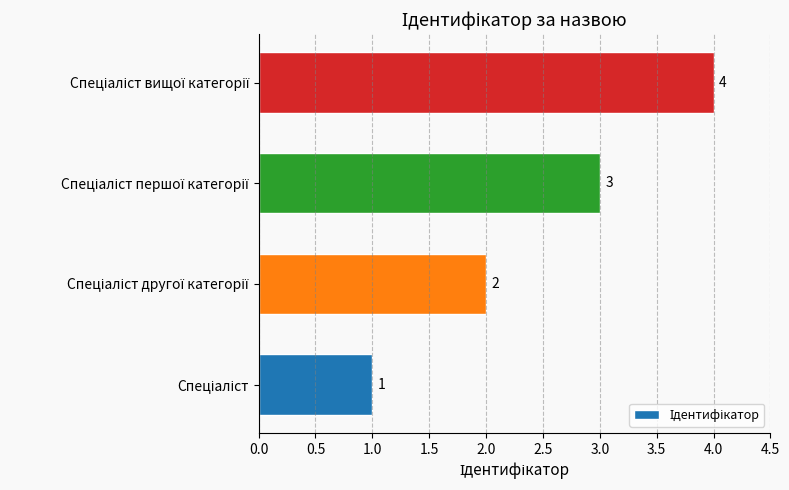

Does the chart contain stacked bars?

No